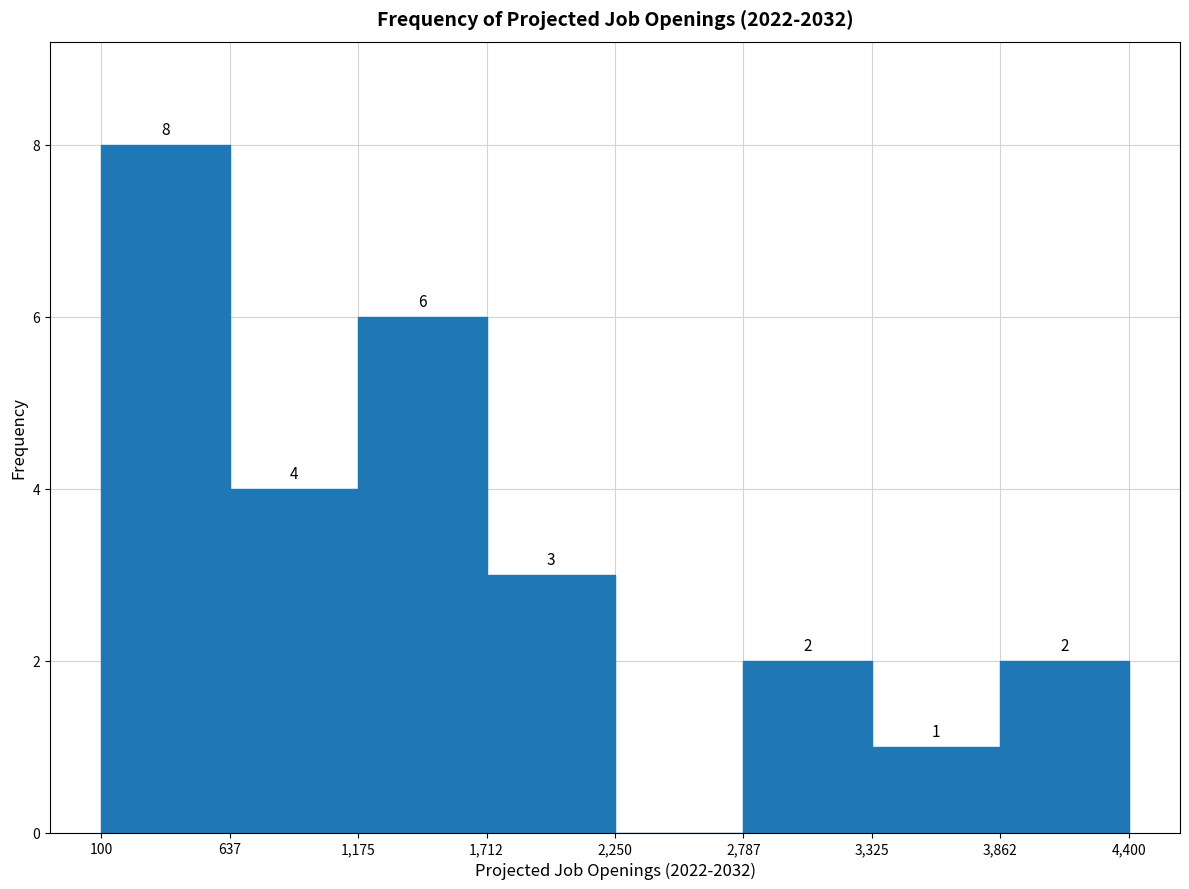

Over which range of the x-axis is the bar tallest?

100 to 637